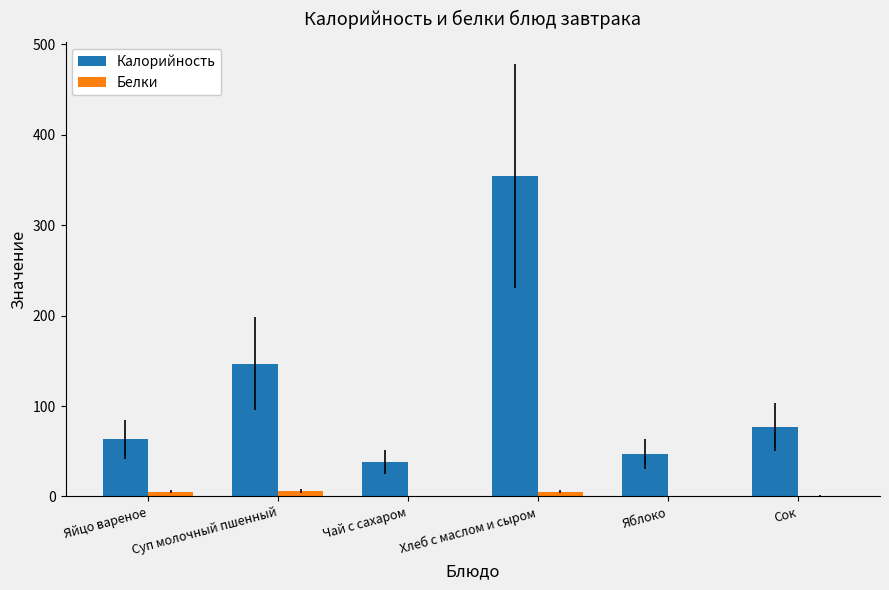

What is the maximum value for Калорийность?

354.6